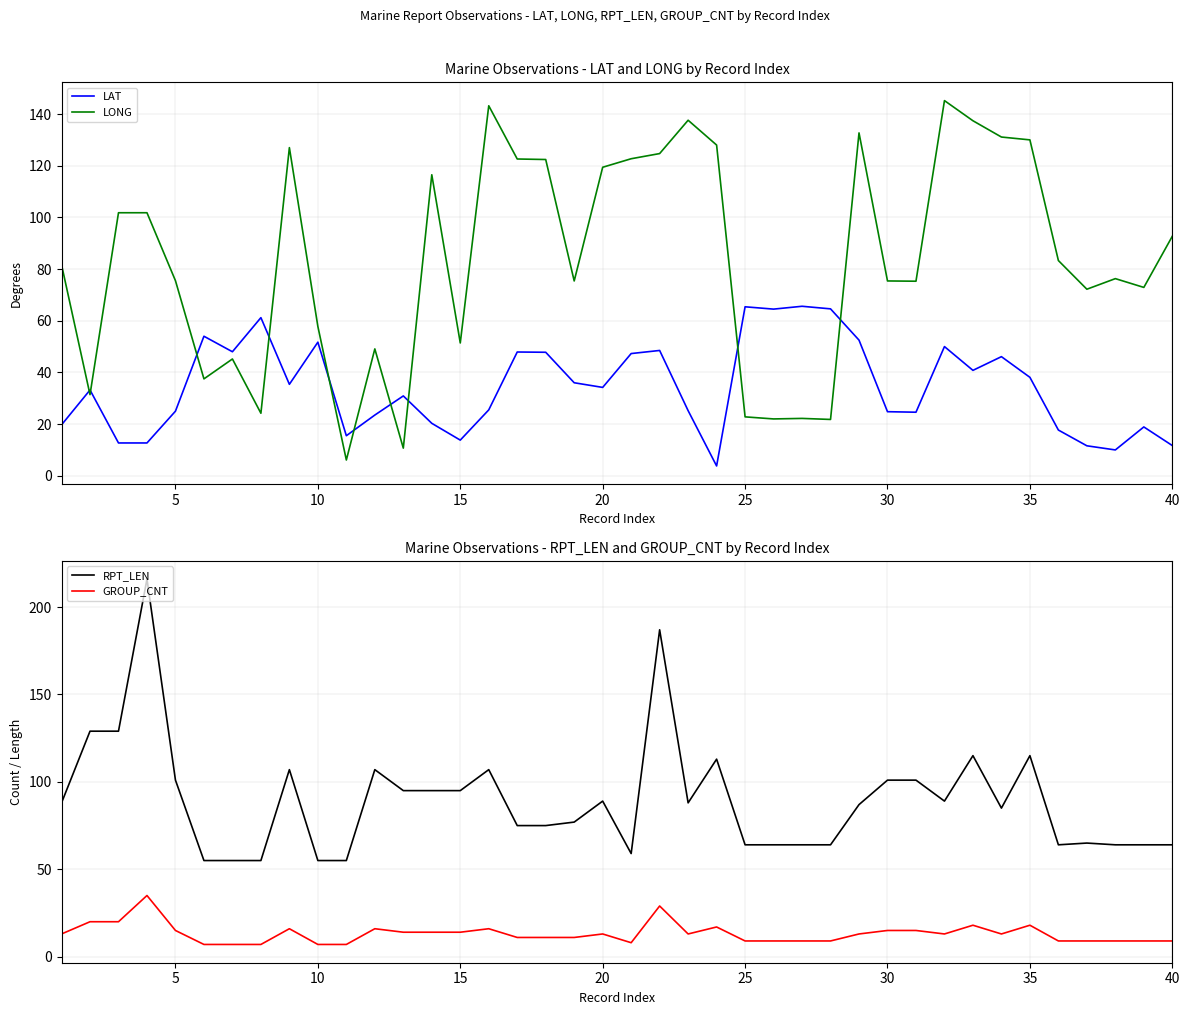

True or false: RPT_LEN and LONG intersect in this chart.

True